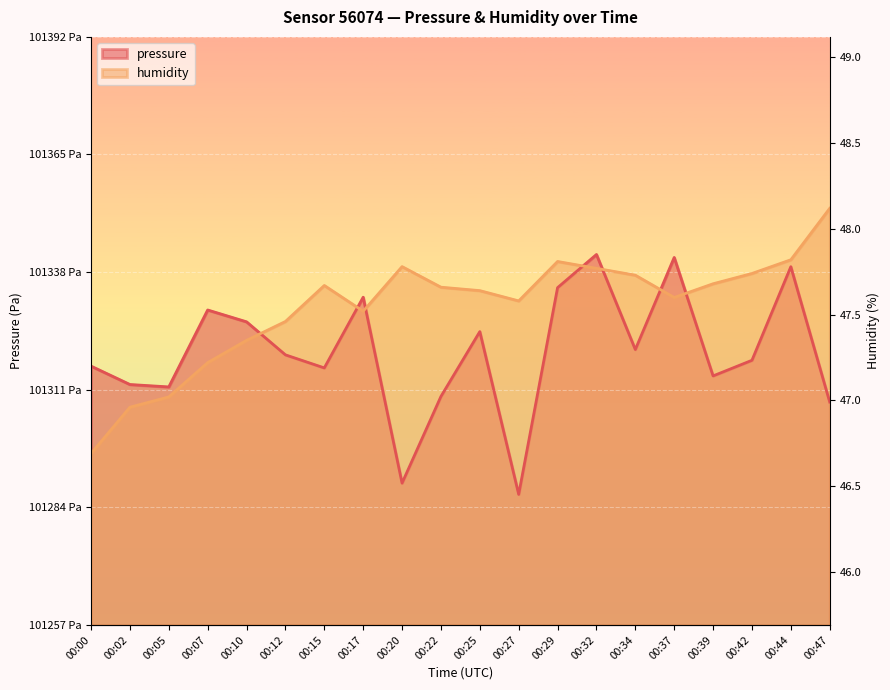

Where does the pressure series first go above 101319?

00:07